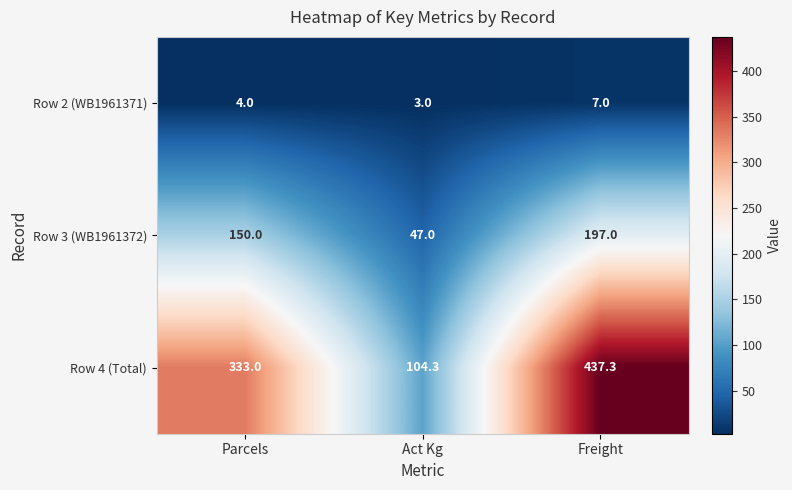

What value does the Row 2 (WB1961371) series have at Act Kg?

3.0